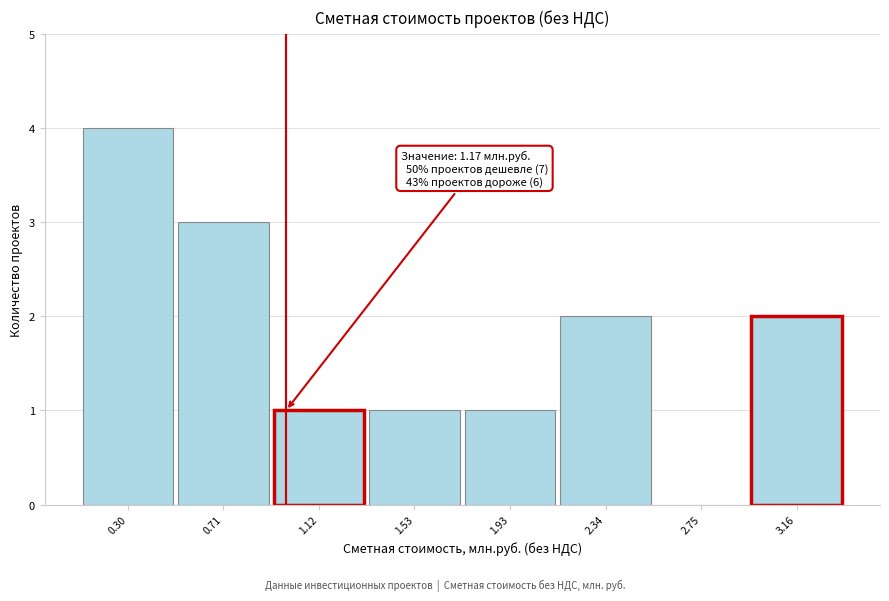

Reading left to right, list all the values displayed in this chart.

0.30=4	0.71=3	1.12=1	1.53=1	1.93=1	2.34=2	2.75=0	3.16=2